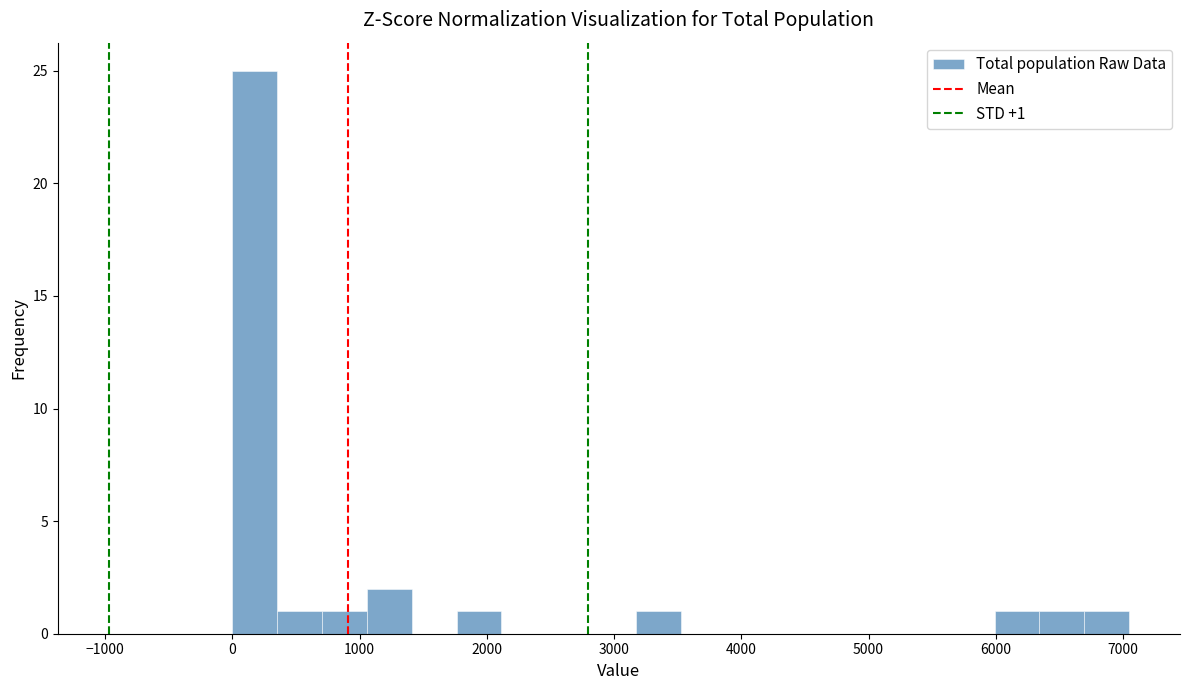

Around what value on the x-axis is the tallest bar? Give the approximate position of its centre, as read against the axis.

200